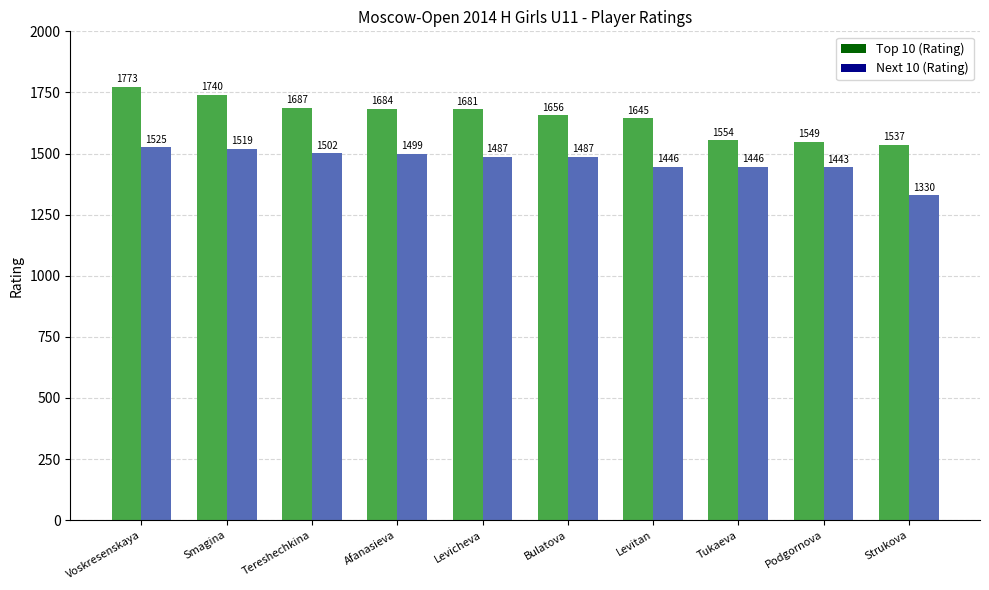

Where does the Next 10 (Rating) series first go above 1487?

Voskresenskaya